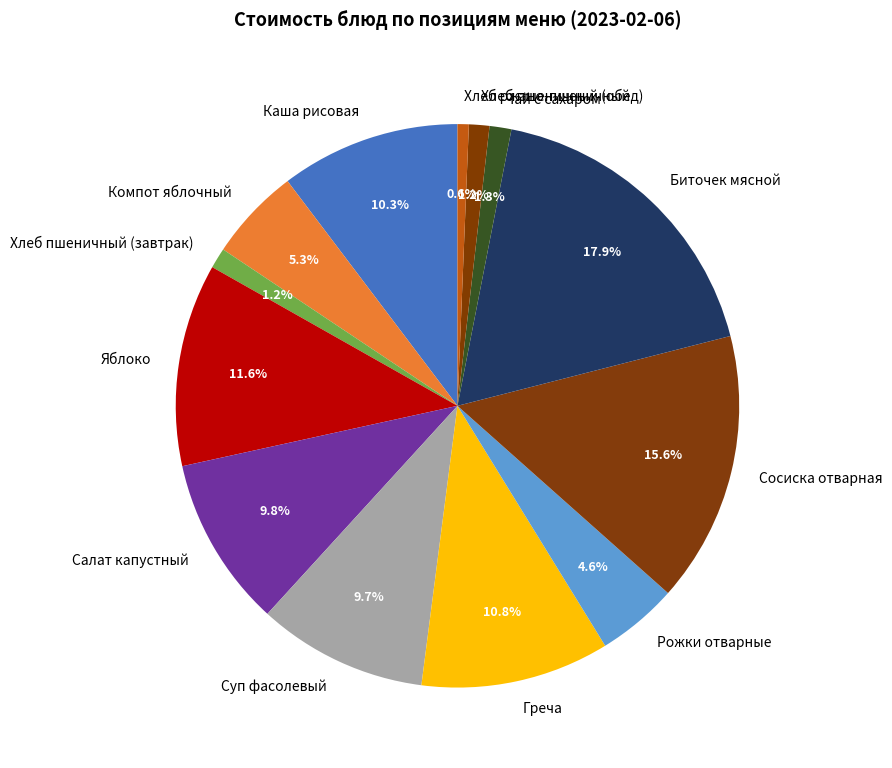

Do Каша рисовая and Рожки отварные together represent more than half of the pie?

No